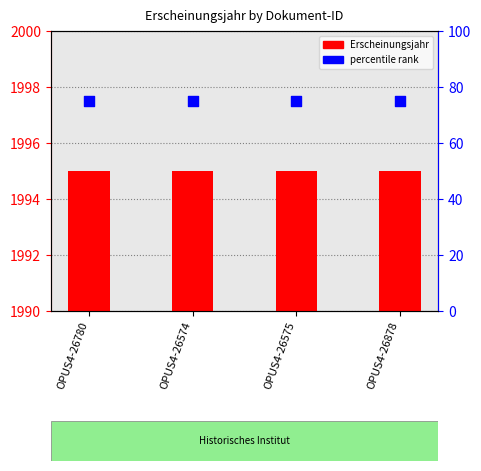

At how many categories does at least one series exceed 347?

4